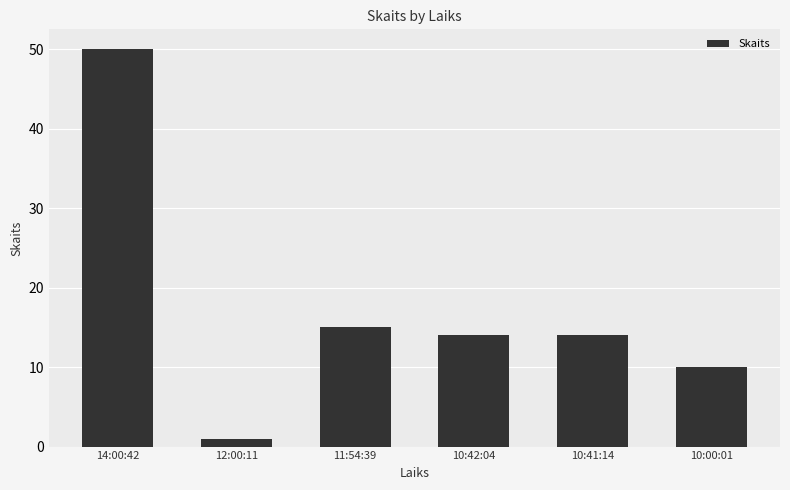

Reading left to right, transcribe all the data shown in this chart.

50	1	15	14	14	10